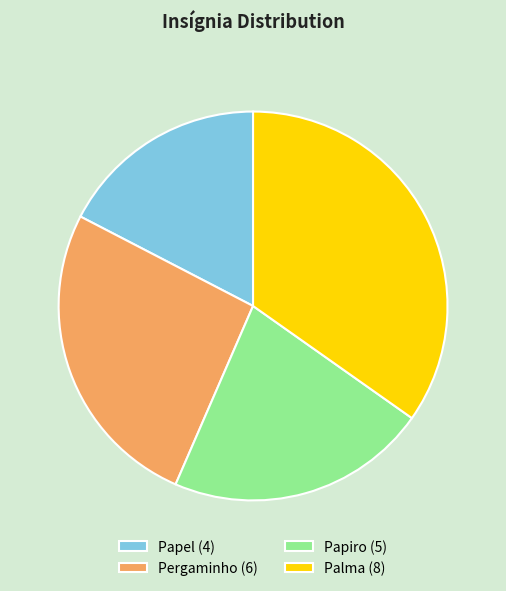

Does any single category account for the majority?

No